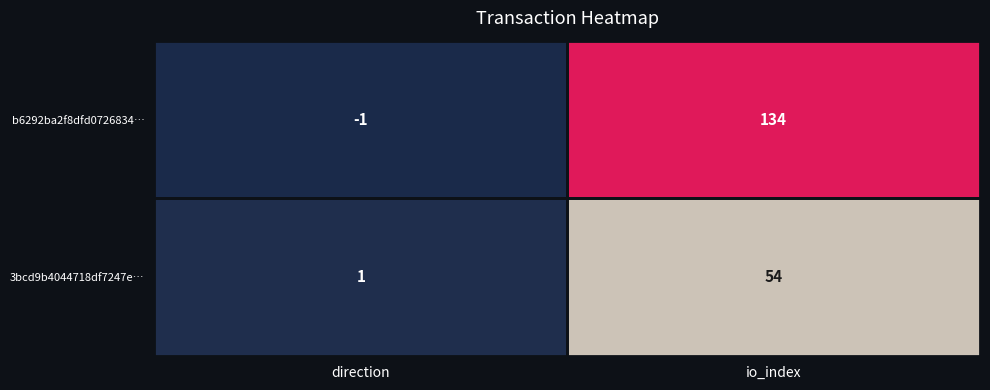

What is the minimum value shown in the chart?

-1